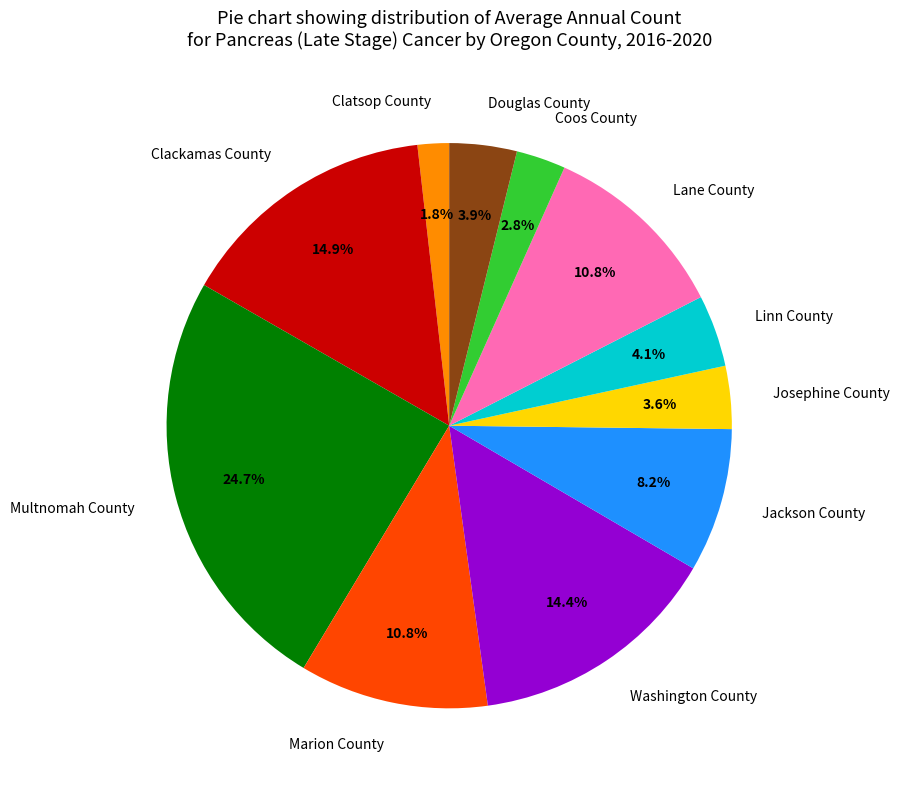

What percentage is the Multnomah County slice, to the nearest percent?

25%